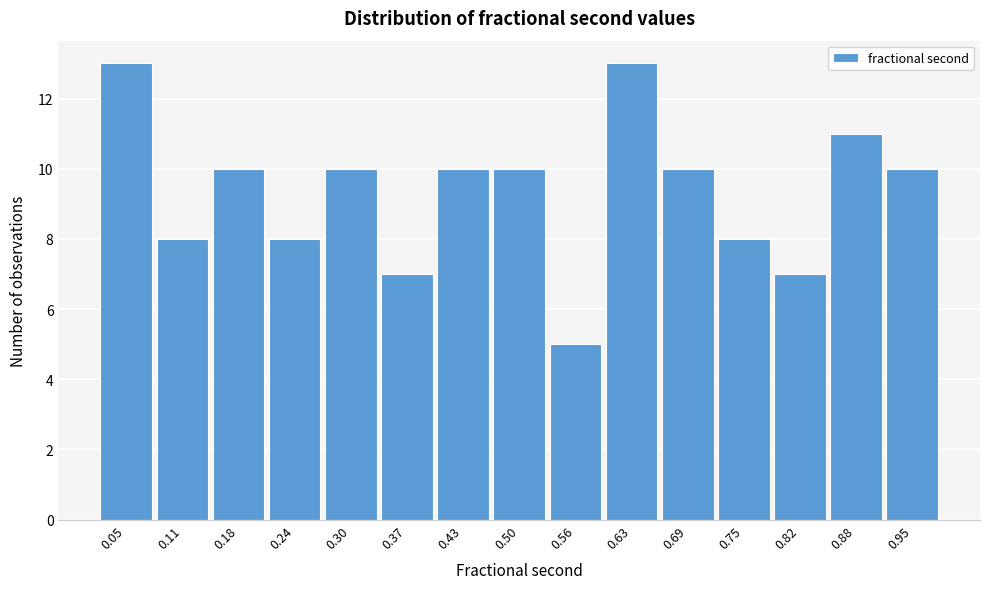

How tall is the bar that spans 0.53 to 0.59 on the x-axis? Neither the bar edges nor the heights are printed on the chart, so give them approximately, as read against the axes.

5